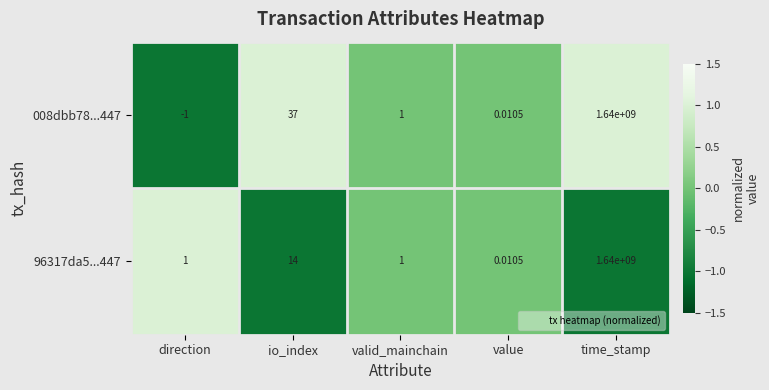

Which category has the highest value in the 96317da5...447 series?

time_stamp